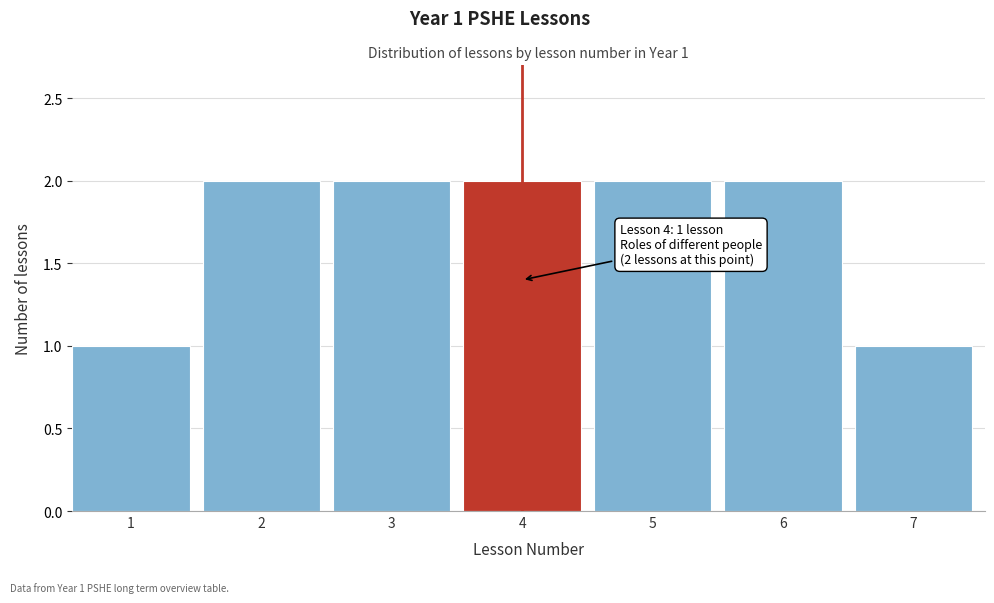

Reading right to left, transcribe all the data shown in this chart.

7=1	6=2	5=2	4=2	3=2	2=2	1=1